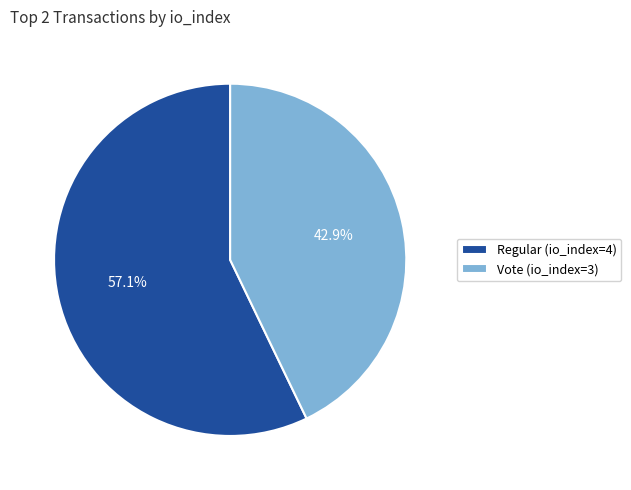

To the nearest percent, what is the combined percentage of Vote (io_index=3) and Regular (io_index=4)?

100%